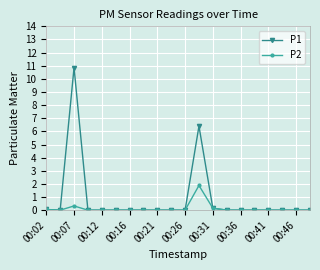

What is the value of the P2 point at the 12th from the left?

1.9